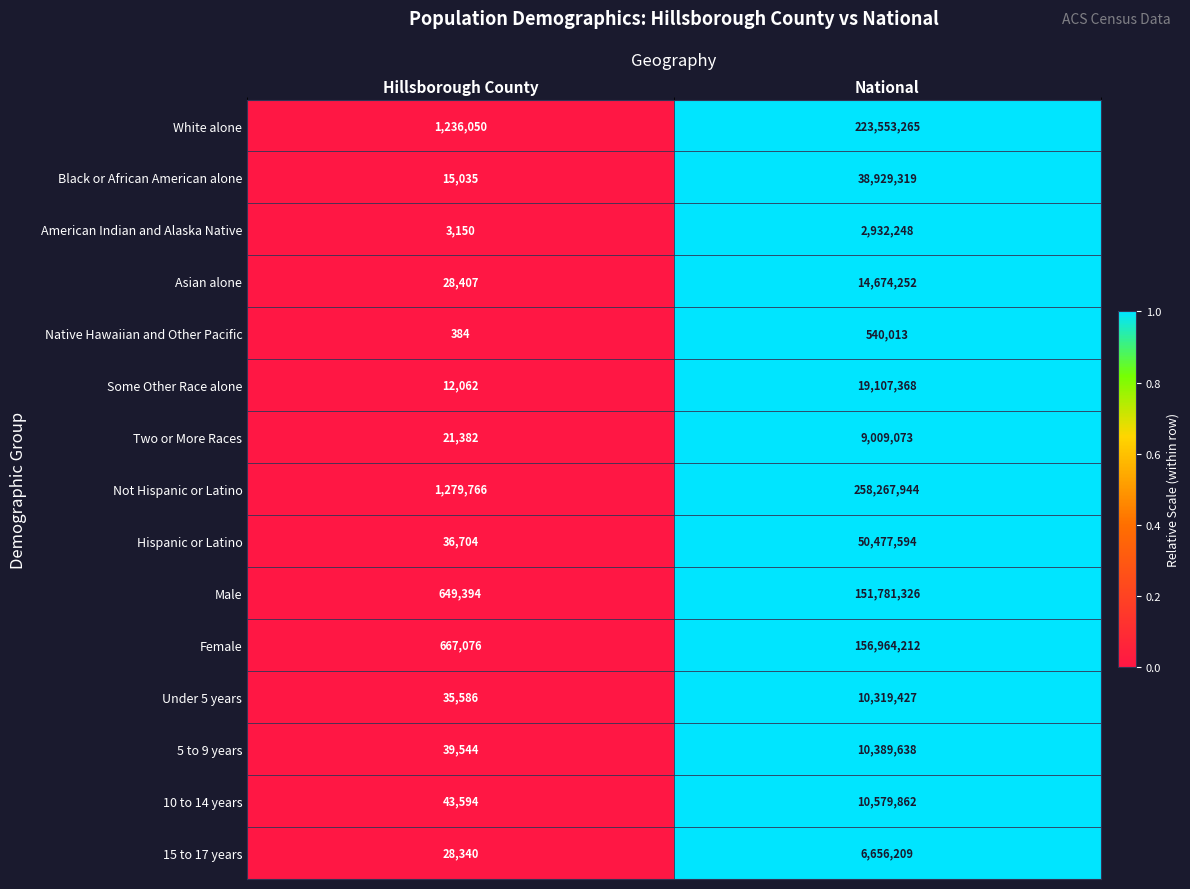

What is the spread (max minus min) of values at National?

257727931